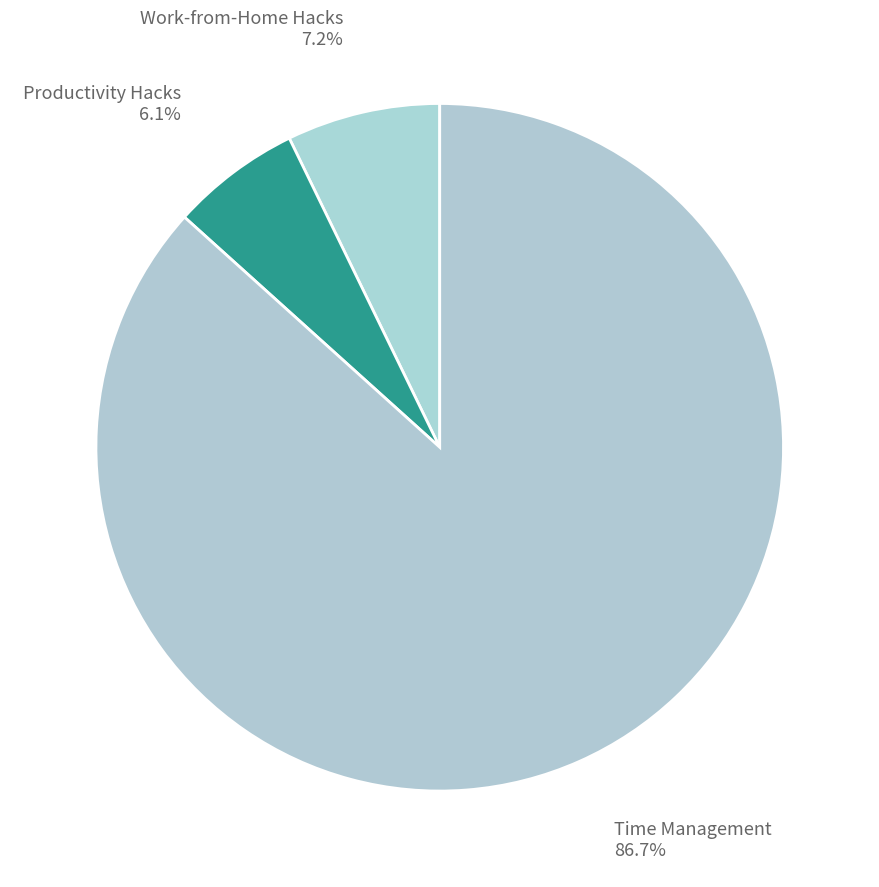

The Work-from-Home Hacks slice represents 18% of the pie. True or false?

False